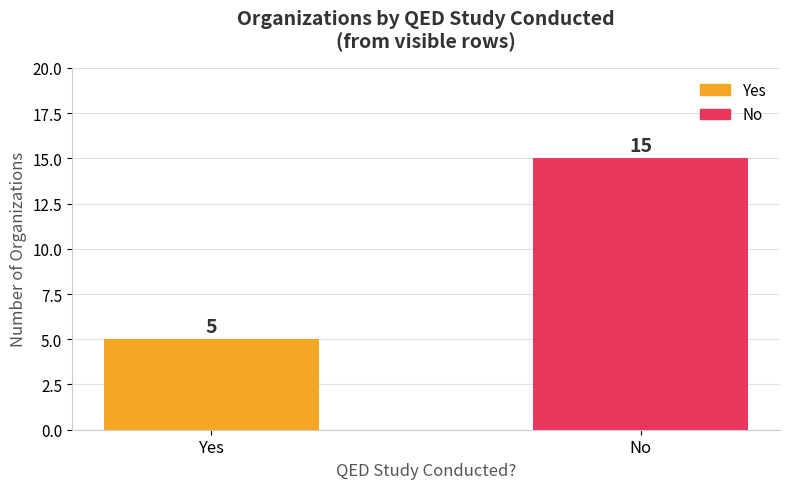

What is the sum of the values at No and Yes?

20